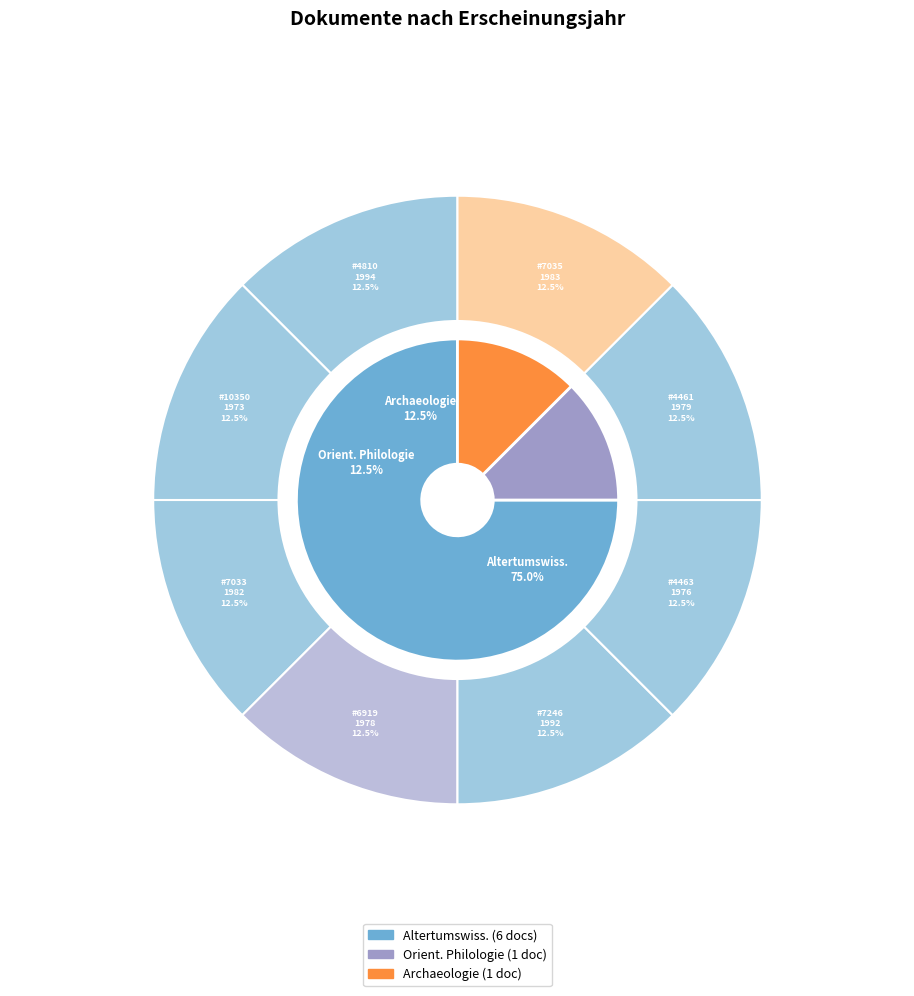

How many segments does this pie chart have?

8